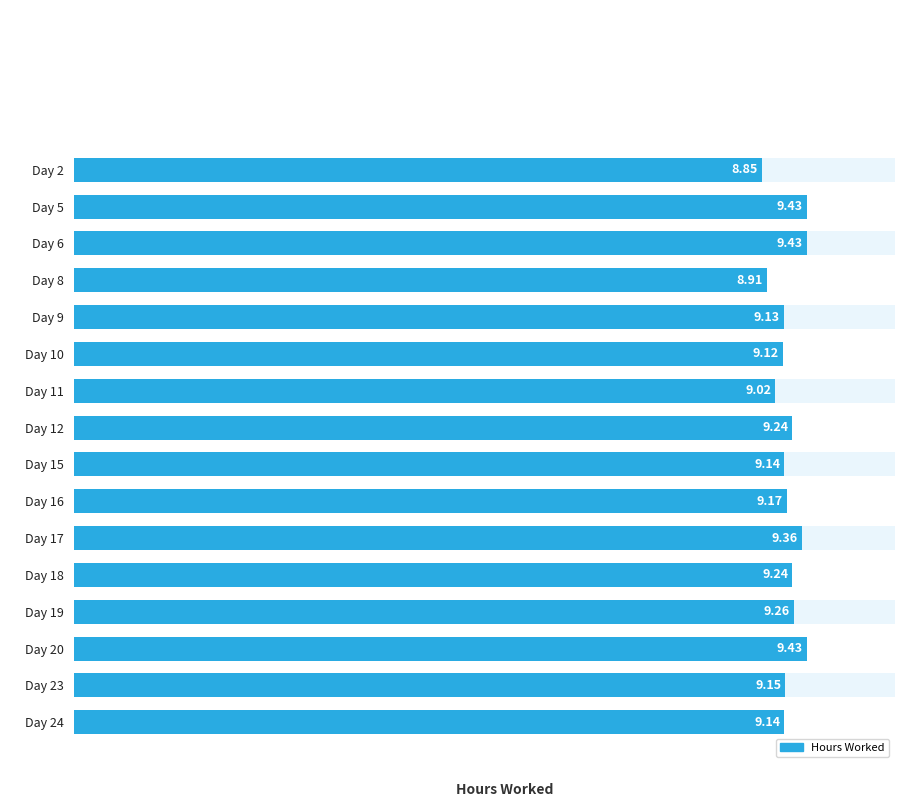

How many series are shown in this chart?

1